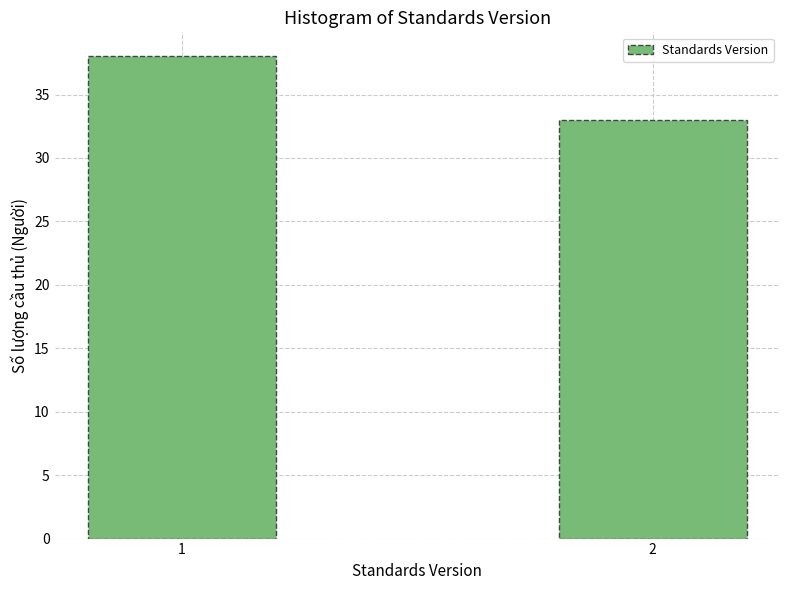

Reading right to left, what are all the values shown in this chart?

33	38